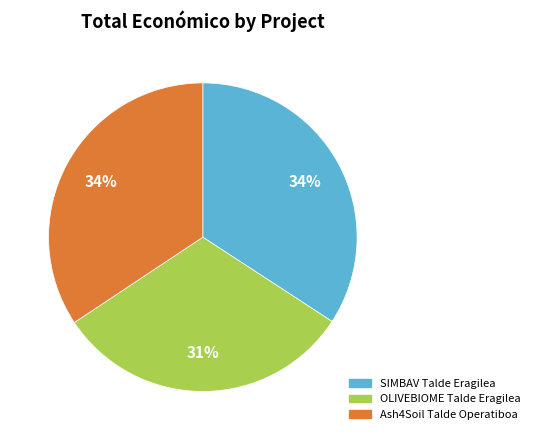

Is there a majority slice in this chart?

No